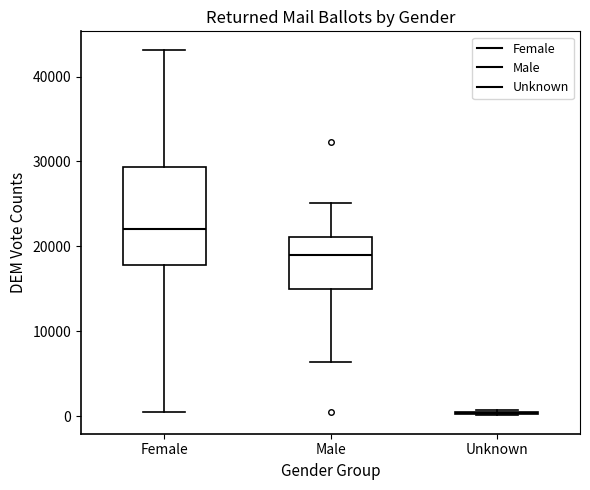

Comparing the boxes themselves (not the whiskers), which one is the tallest?

Female